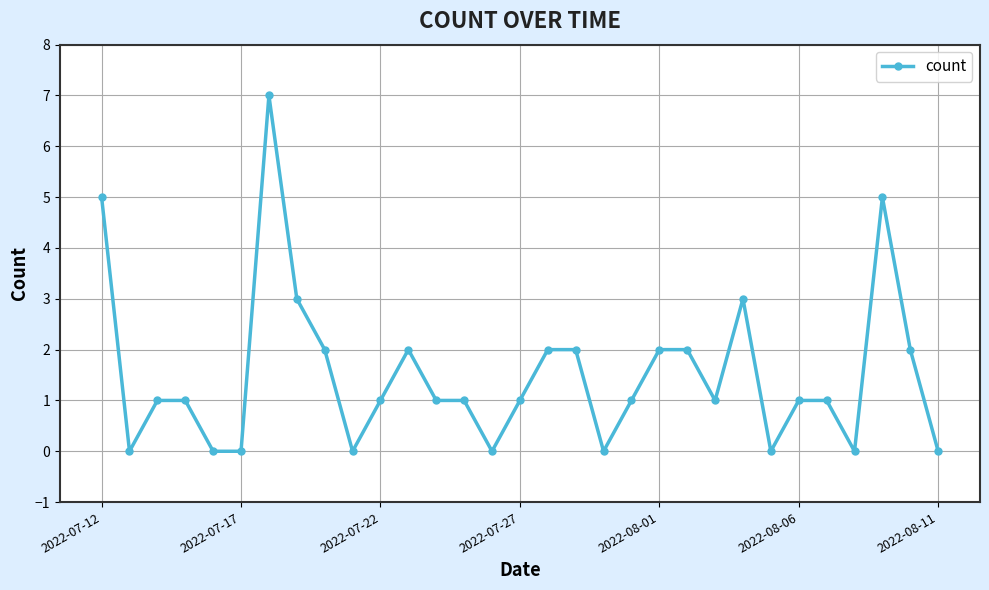

What is the value of the 22nd point from the left?

2